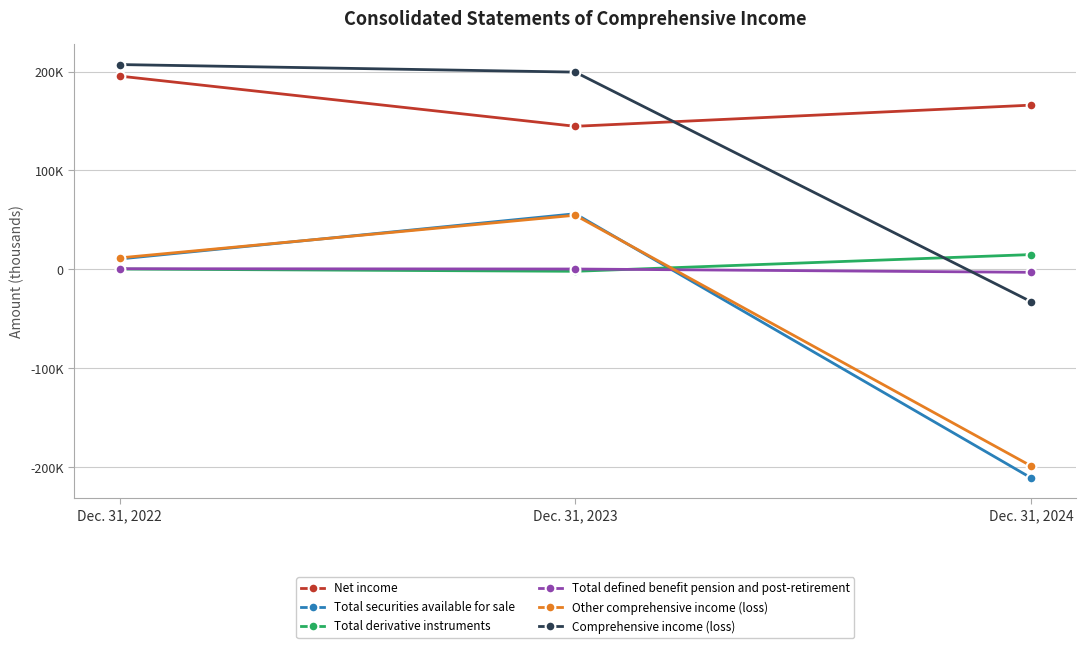

Where is Total derivative instruments nearest to the value 6?

Dec. 31, 2022